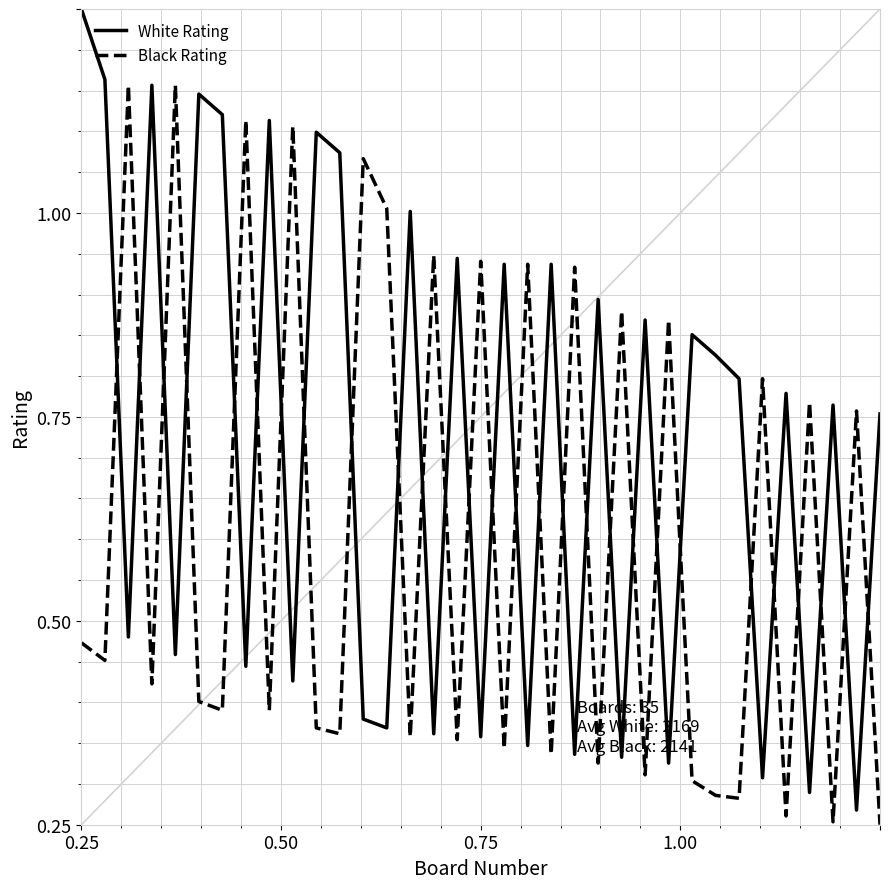

Which series ends up on top after the final intersection of Black Rating and White Rating?

White Rating